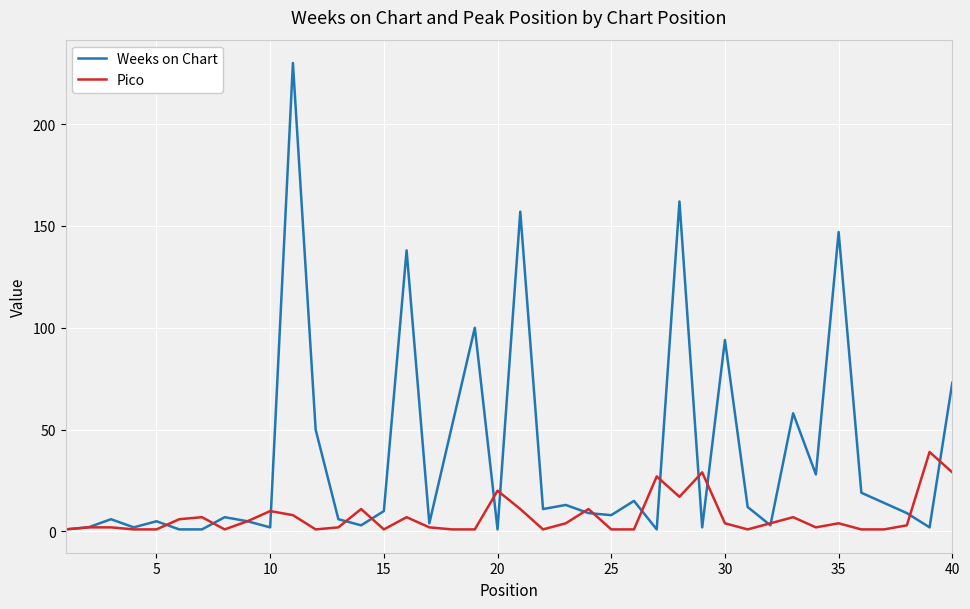

What are all the series names shown in the legend?

Weeks on Chart, Pico